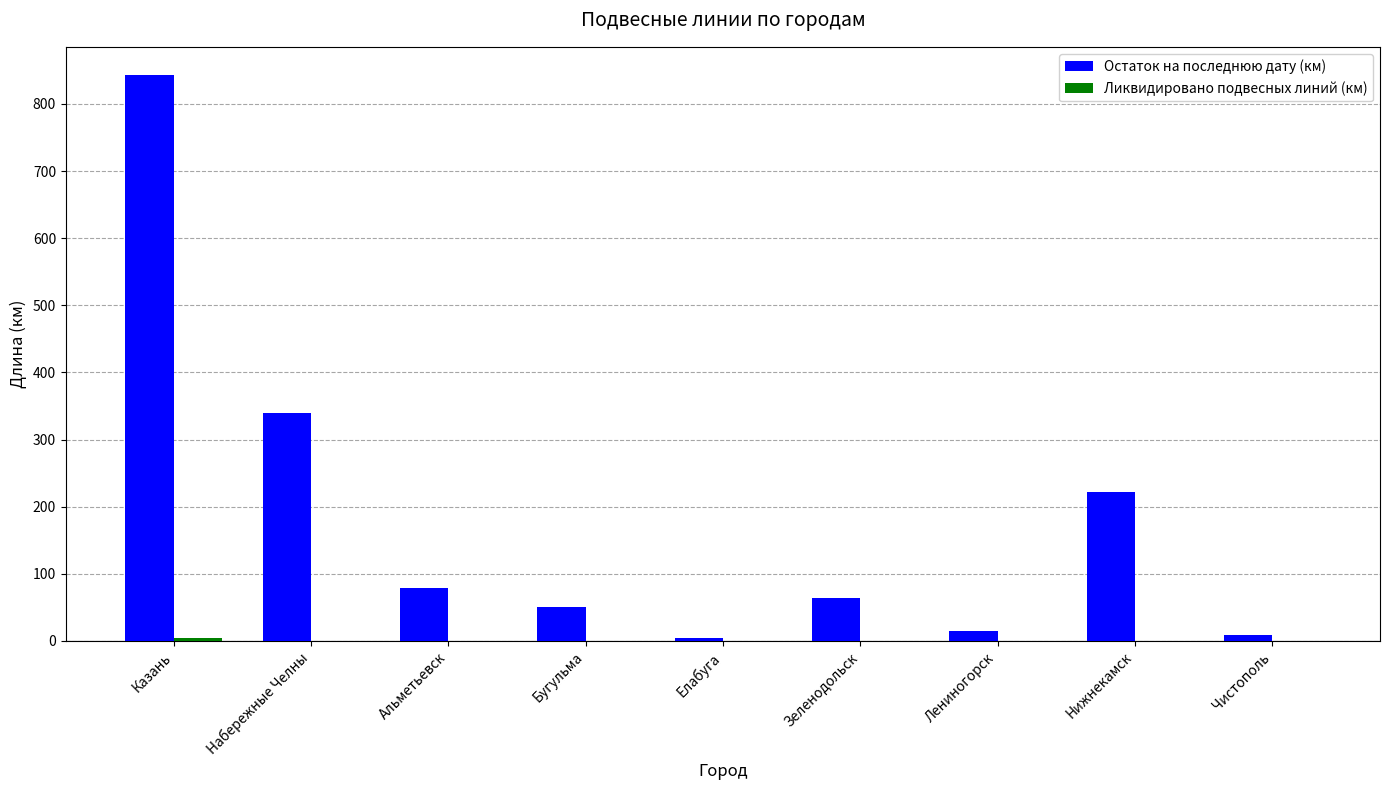

At which category is the sum across all series the highest?

Казань